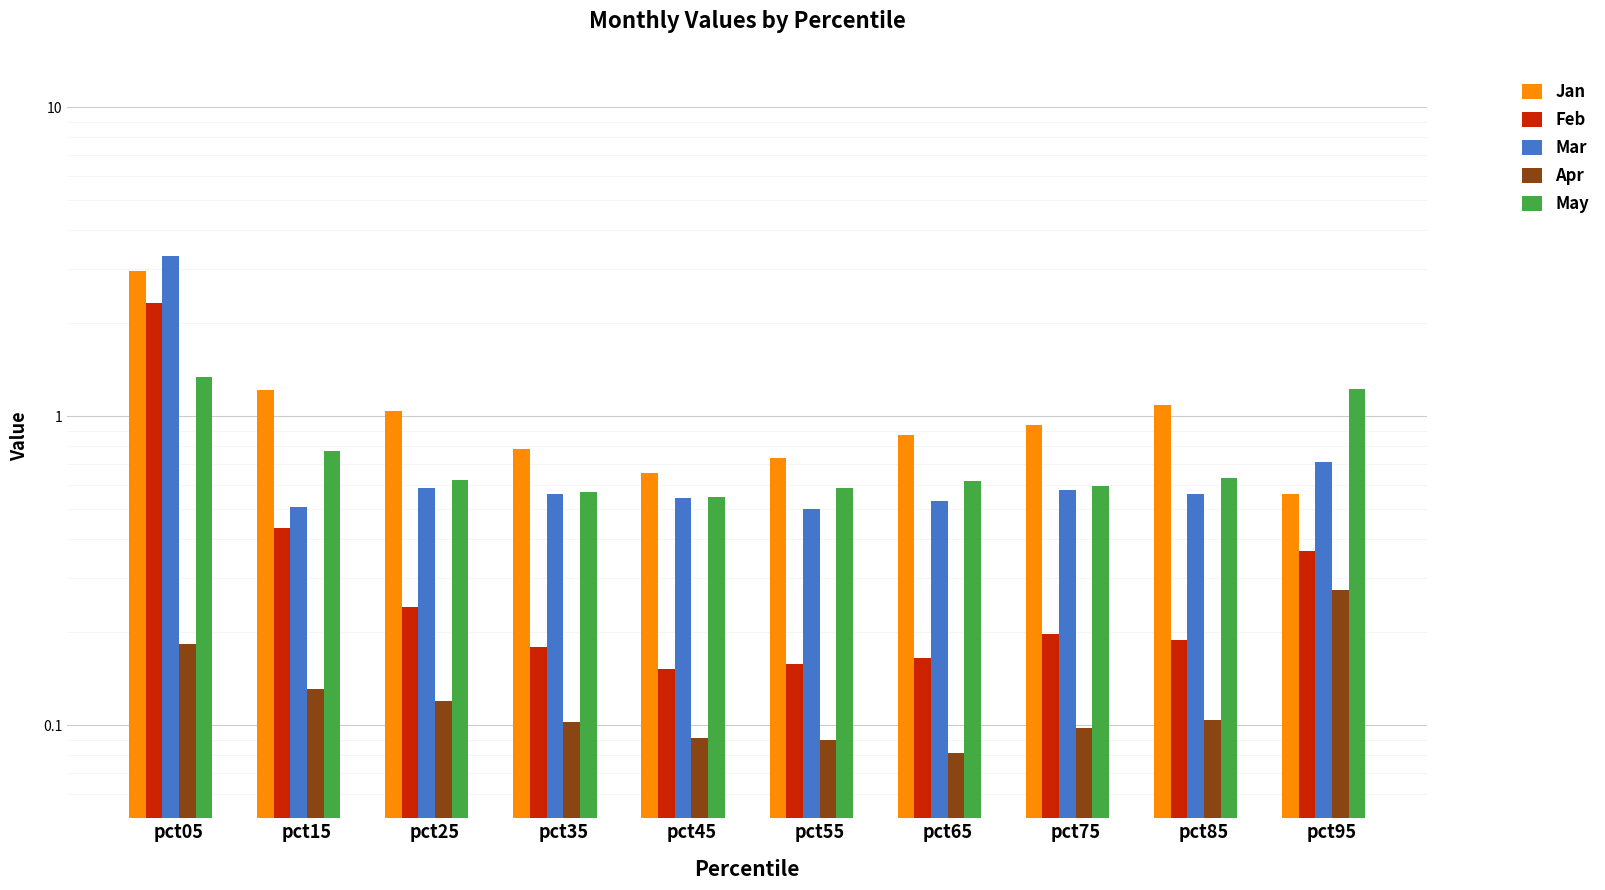

Rank the series by their maximum value, from highest to lowest.

Mar, Jan, Feb, May, Apr